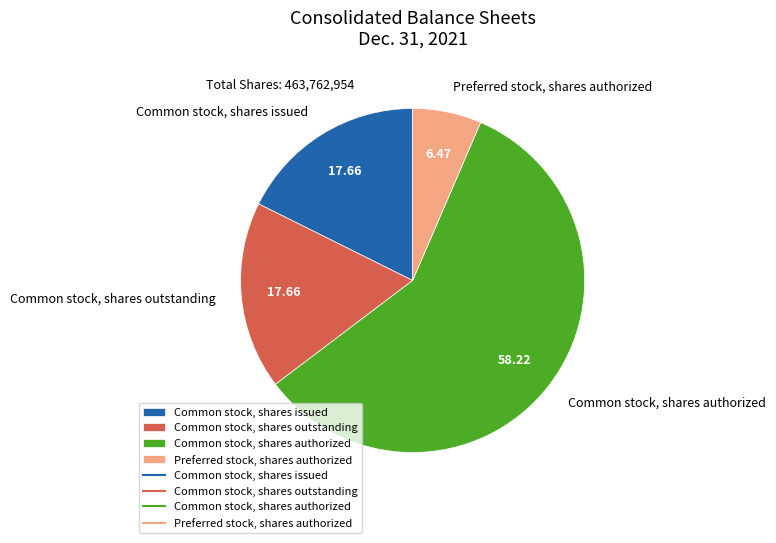

Do Common stock, shares issued and Common stock, shares outstanding together represent more than half of the pie?

No